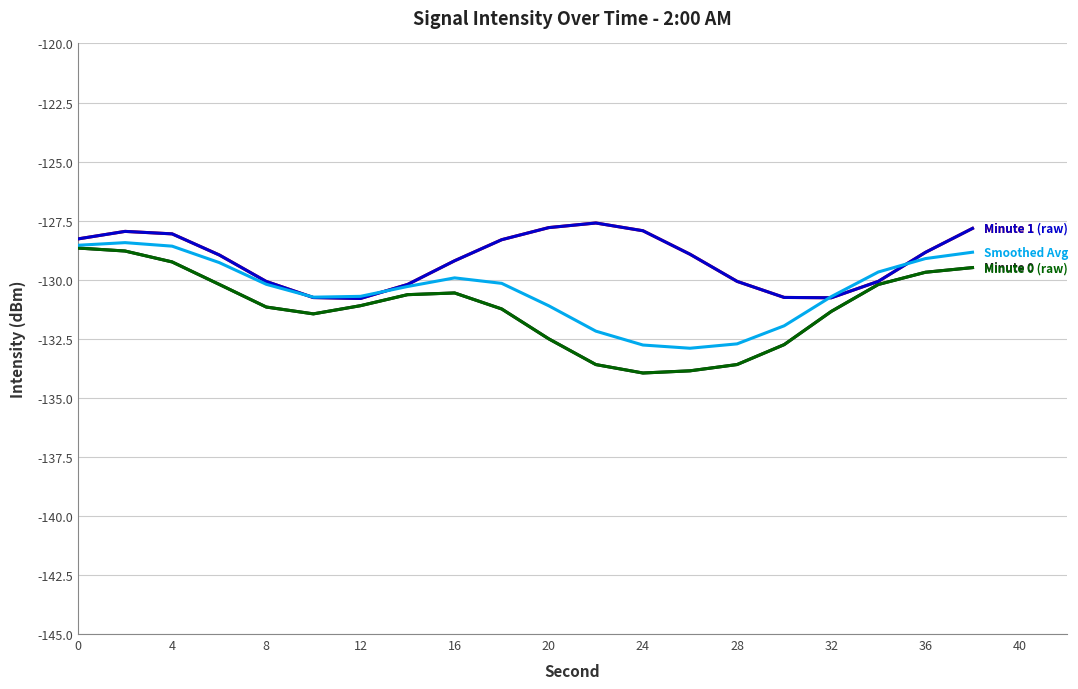

Reading left to right, what are all the values shown in this chart?

Minute 0: -128.7	-128.8	-129.2	-130.2	-131.2	-131.4	-131.1	-130.6	-130.6	-131.2	-132.5	-133.6	-134.0	-133.9	-133.6	-132.7	-131.3	-130.2	-129.7	-129.5
Minute 1: -128.3	-128.0	-128.1	-129.0	-130.1	-130.8	-130.8	-130.2	-129.2	-128.3	-127.8	-127.6	-127.9	-128.9	-130.1	-130.8	-130.8	-130.1	-128.8	-127.8
Minute 0 (raw): -128.7	-128.8	-129.2	-130.2	-131.2	-131.4	-131.1	-130.6	-130.6	-131.2	-132.5	-133.6	-134.0	-133.9	-133.6	-132.7	-131.3	-130.2	-129.7	-129.5
Minute 1 (raw): -128.3	-128.0	-128.1	-129.0	-130.1	-130.8	-130.8	-130.2	-129.2	-128.3	-127.8	-127.6	-127.9	-128.9	-130.1	-130.8	-130.8	-130.1	-128.8	-127.8
Smoothed Avg: -128.5	-128.4	-128.6	-129.3	-130.2	-130.7	-130.7	-130.3	-129.9	-130.2	-131.1	-132.2	-132.8	-132.9	-132.7	-132.0	-130.7	-129.7	-129.1	-128.8